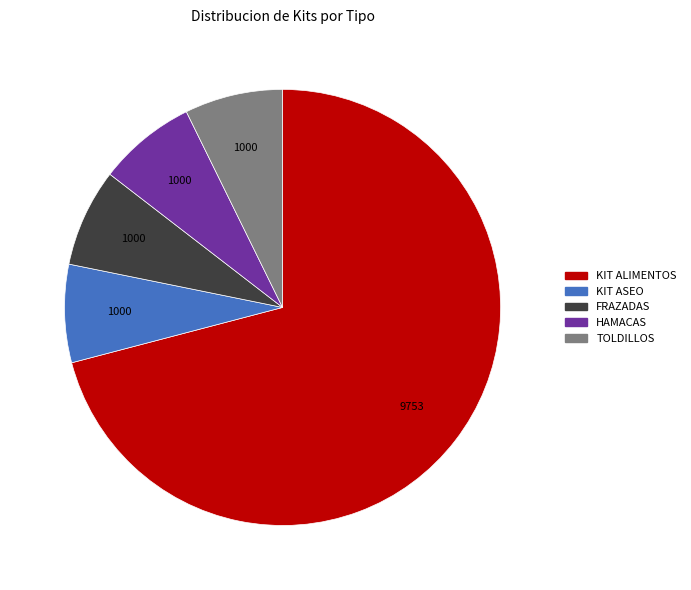

Is there a majority slice in this chart?

Yes